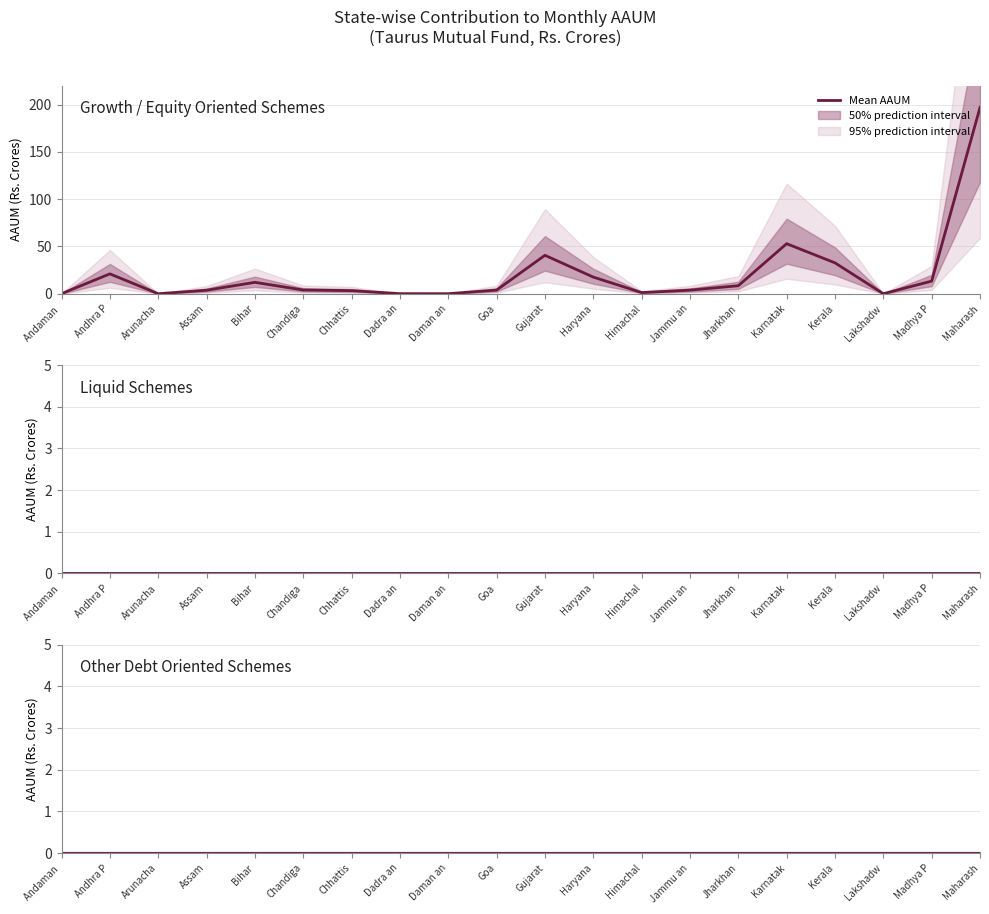

Which series has the largest total across all categories?

Growth / Equity Oriented Schemes